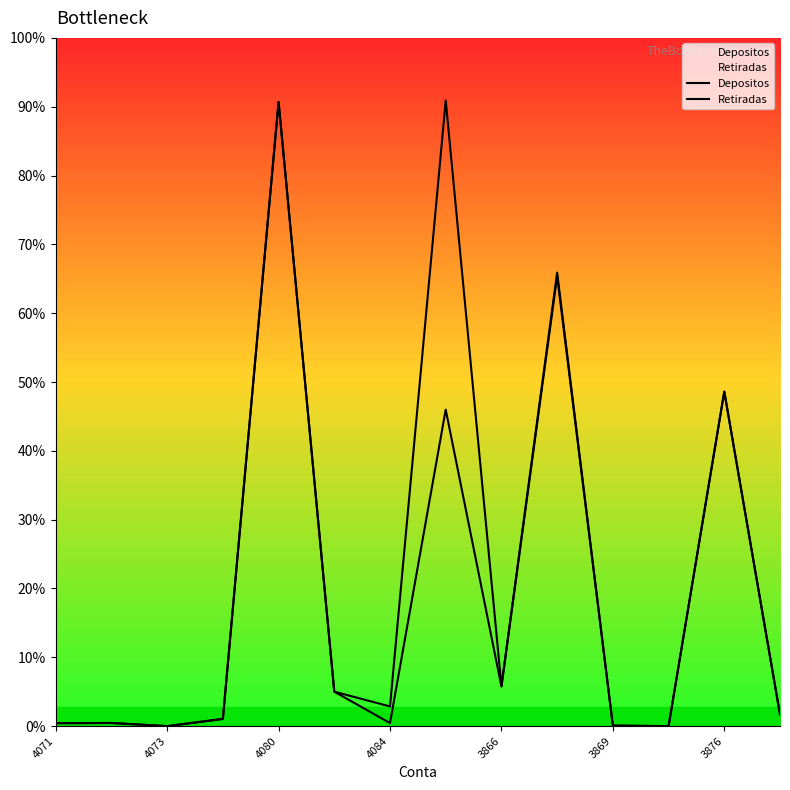

What is the label of the 1st point from the left?

4071